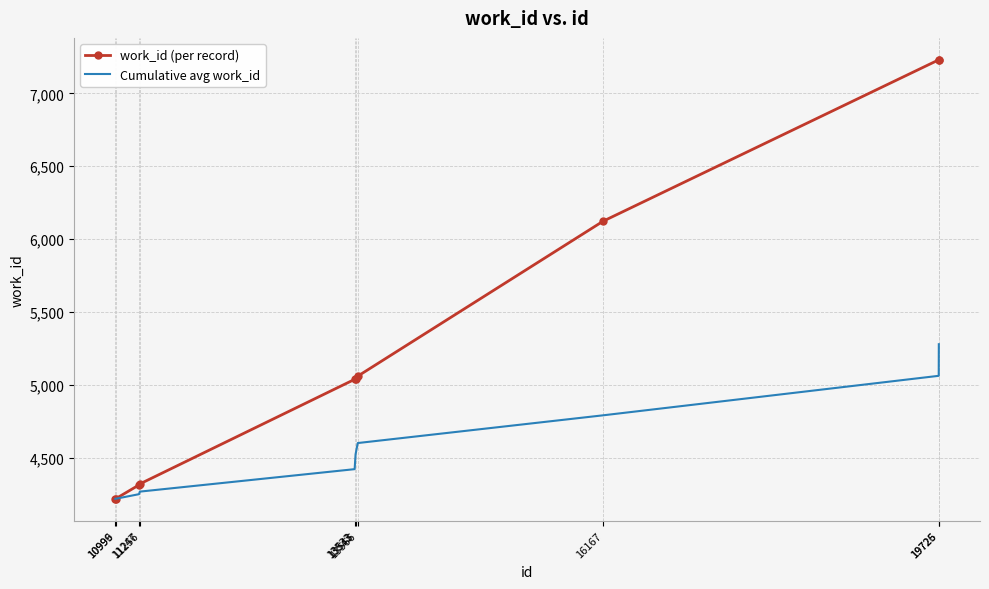

What is the lowest value of the work_id (per record) series?

4217.0